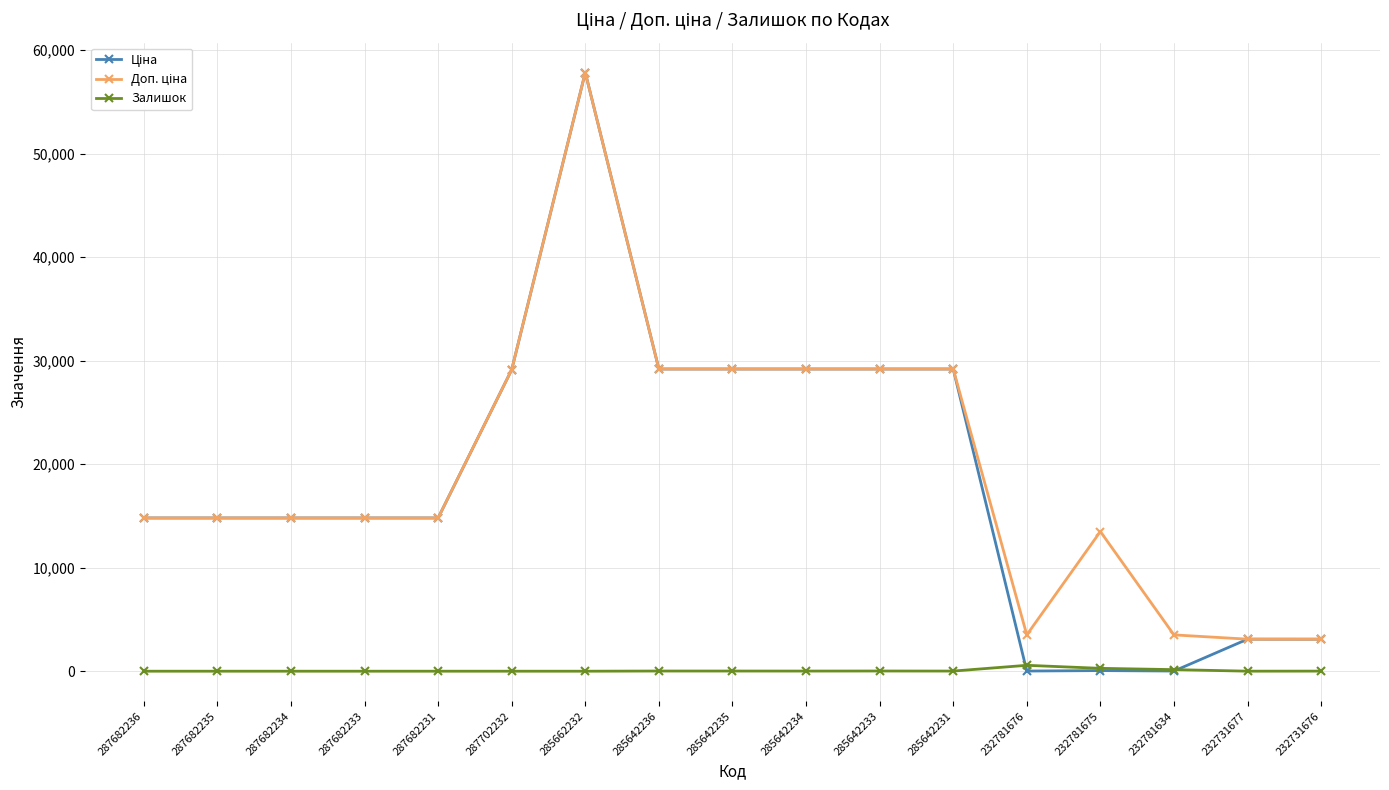

Is it true that Залишок equals 16.0 at 285642235?

True